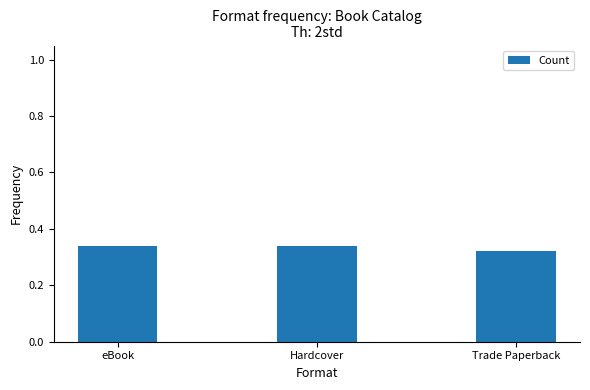

What is the label of the 1st bar from the right?

Trade Paperback